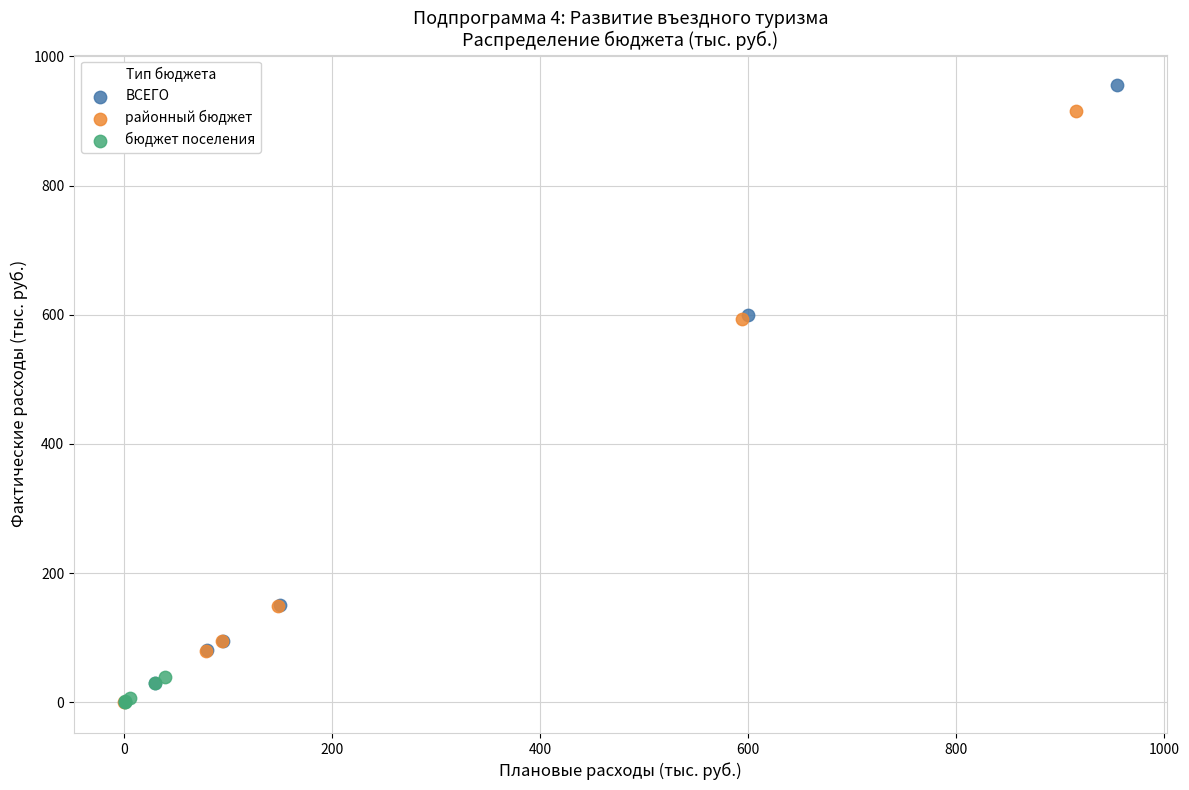

Which series has the largest Y range (max minus min)?

ВСЕГО